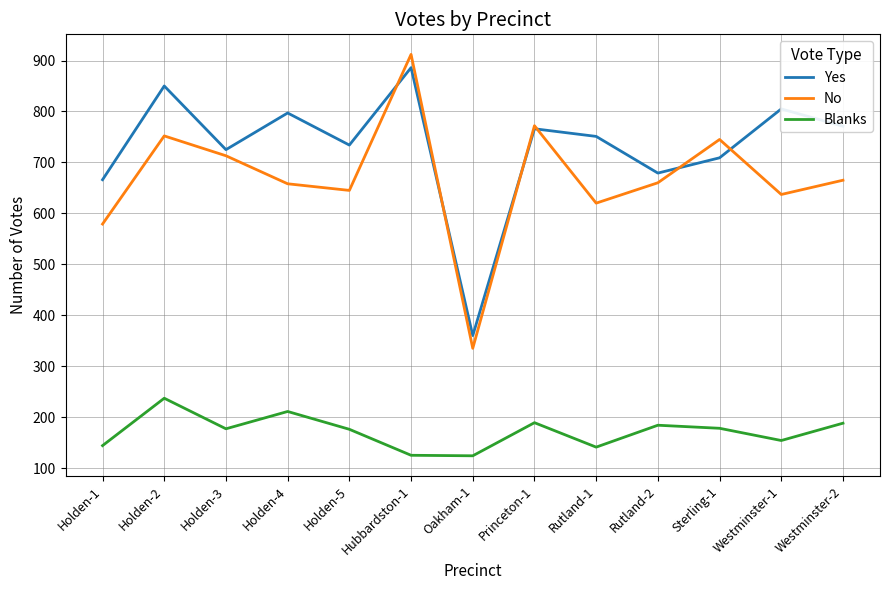

At which category is the sum across all series the highest?

Hubbardston-1